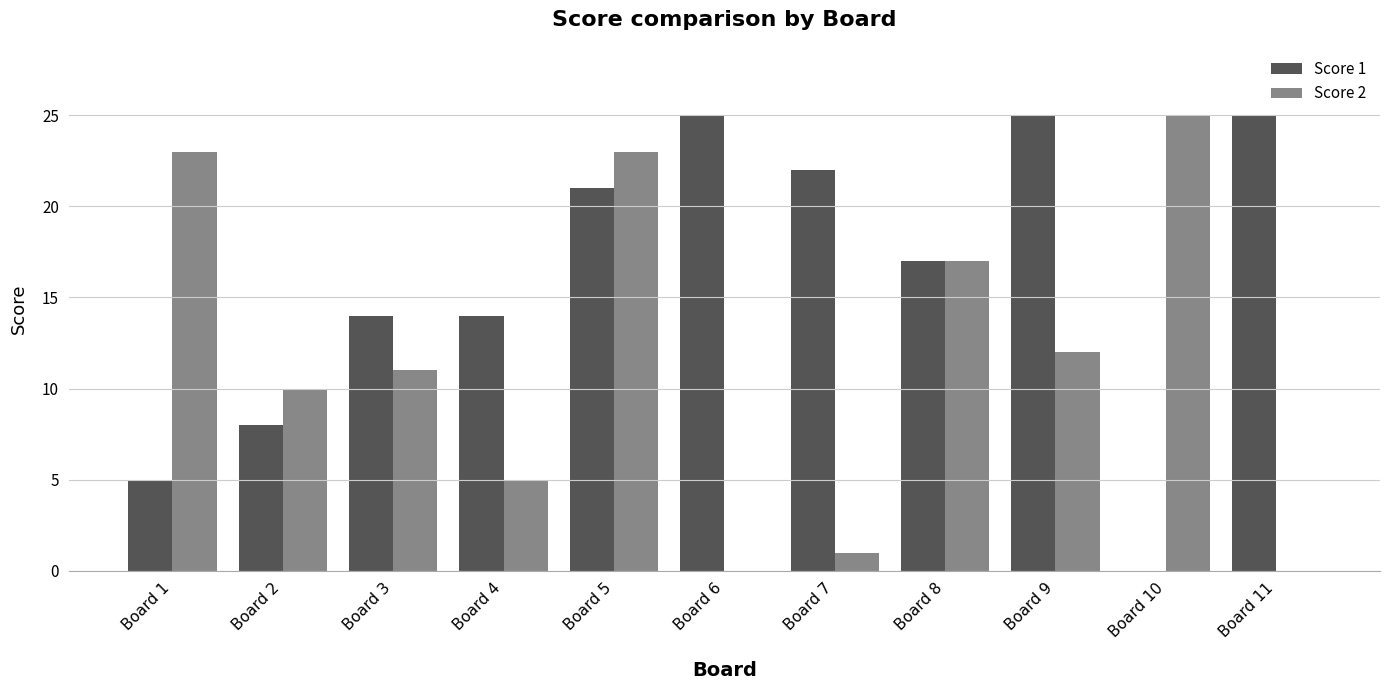

At which label does Score 2 reach its peak?

Board 10